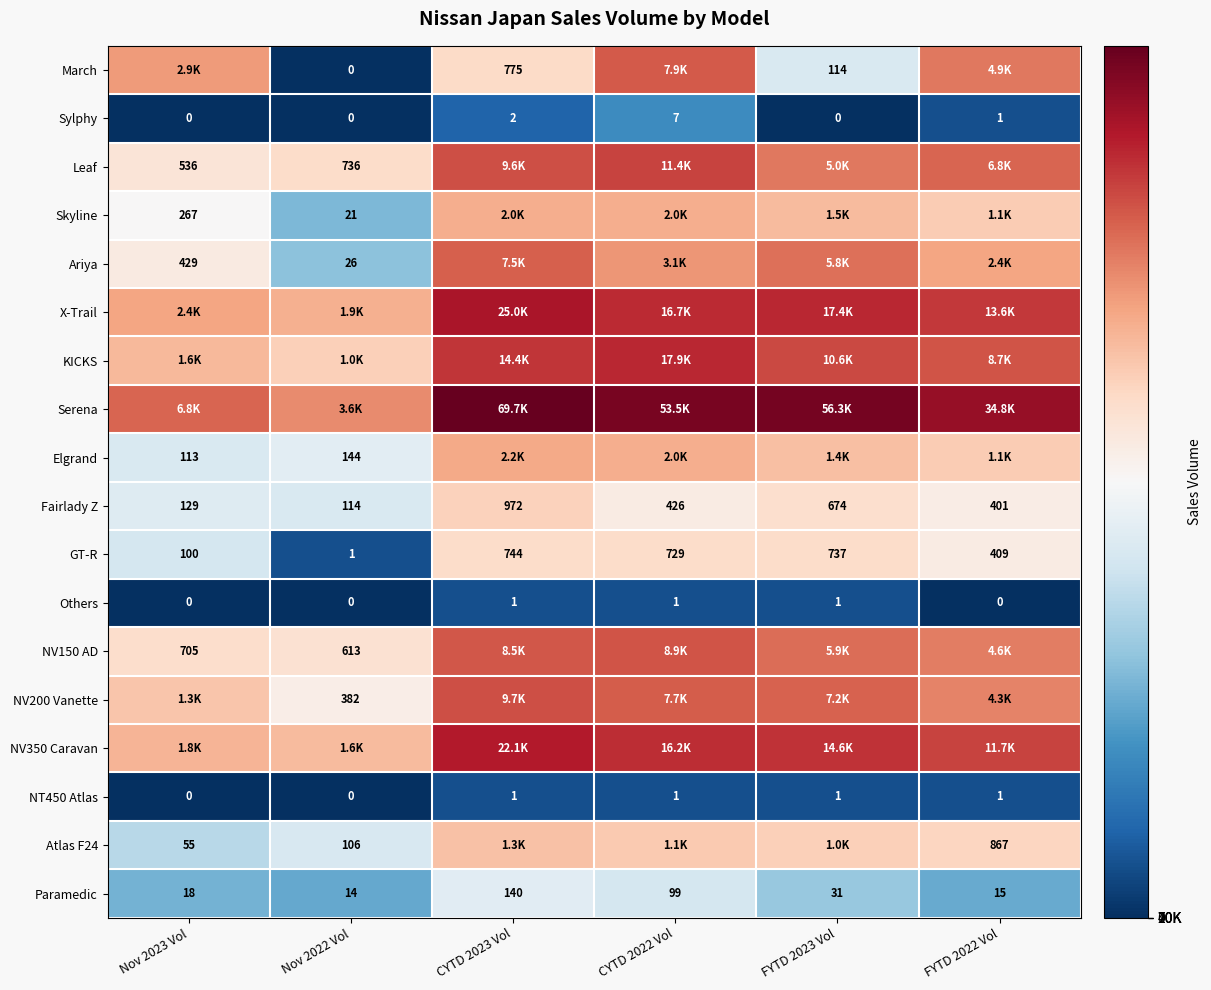

List the labels in order of Ariya value, smallest first.

Nov 2022 Vol, Nov 2023 Vol, FYTD 2022 Vol, CYTD 2022 Vol, FYTD 2023 Vol, CYTD 2023 Vol